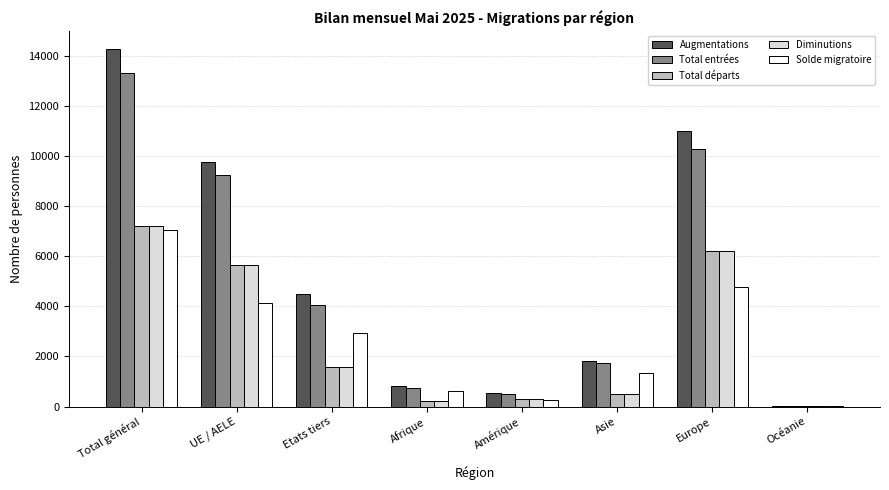

True or false: Solde migratoire has a value of 4788 at Europe.

True